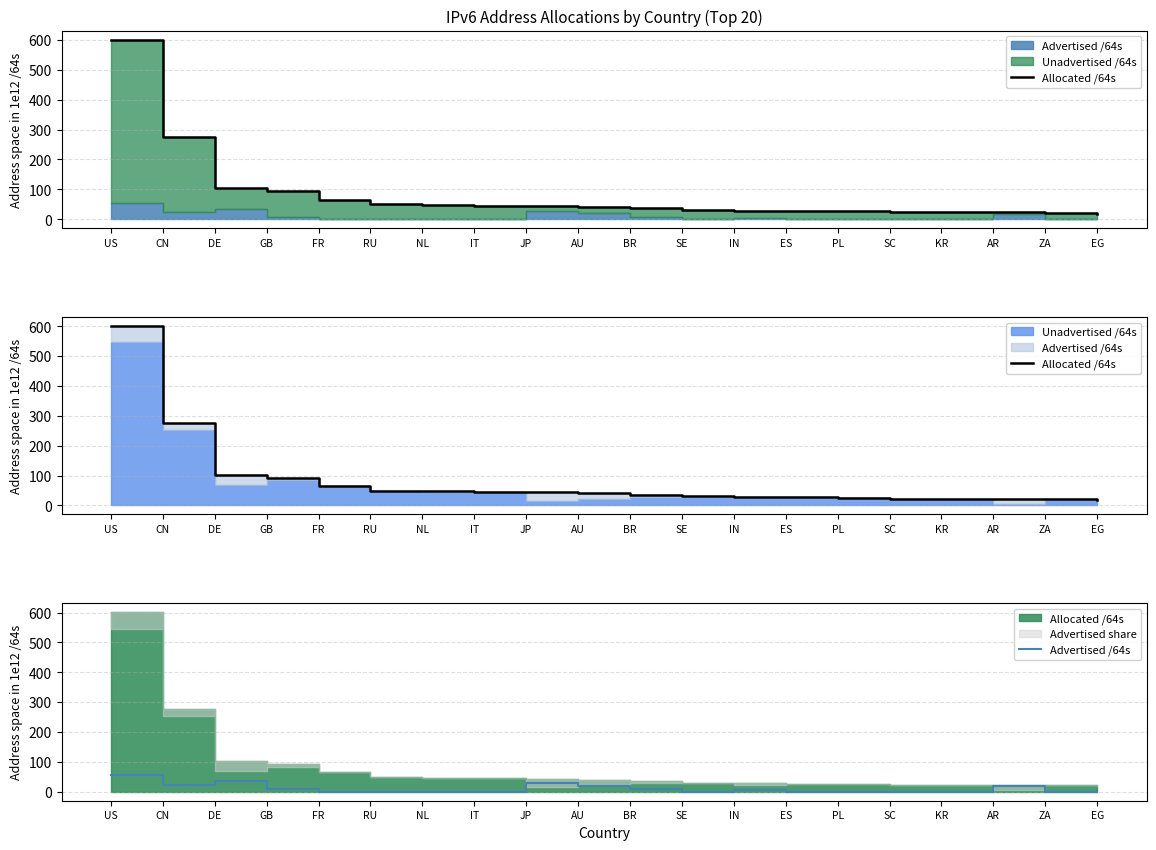

Is it true that Allocated /64s equals 17.7 at EG?

True